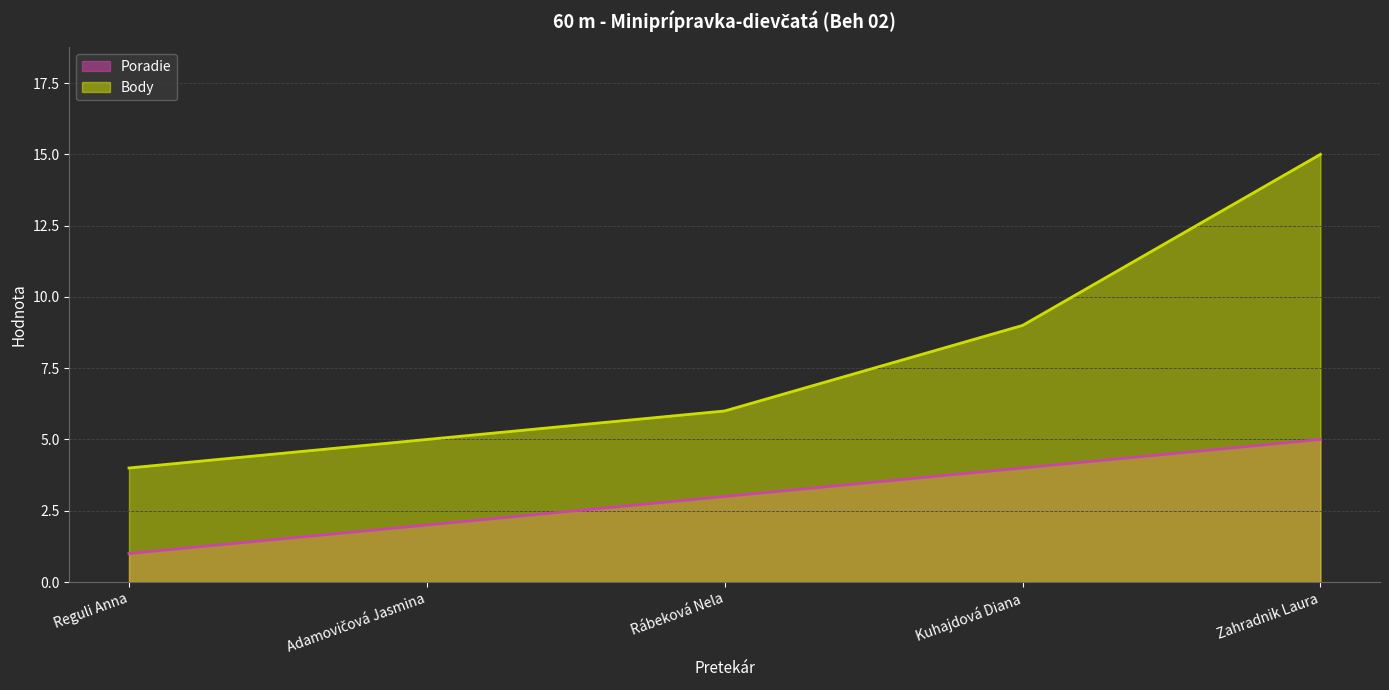

What position from the left is Rábeková Nela?

3